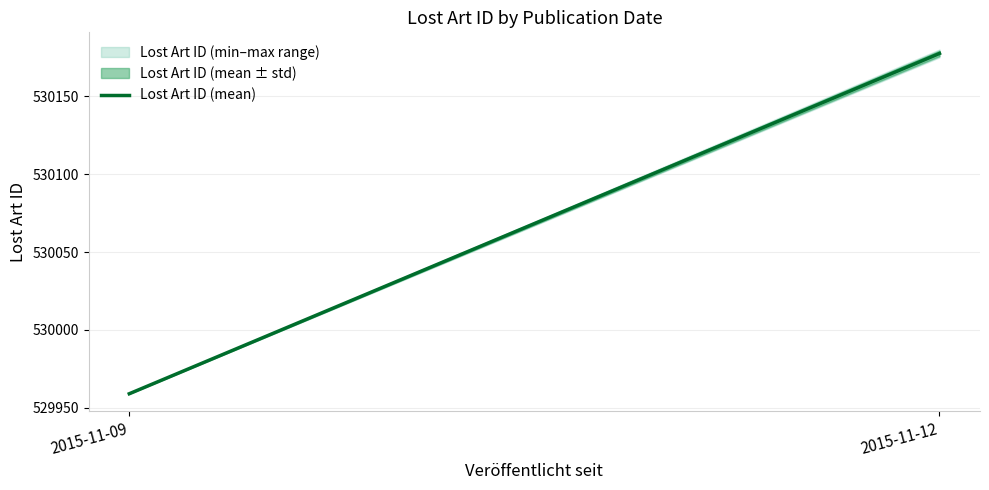

At which category does the chart reach its minimum across all series?

2015-11-09